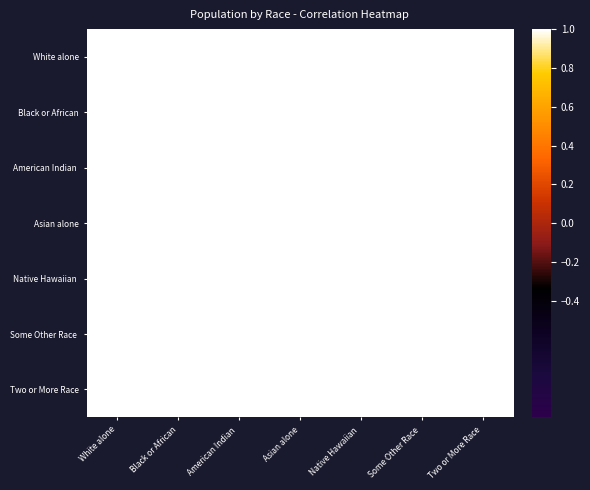

Which has a higher value, Two or More Race or Native Hawaiian ?

Two or More Race